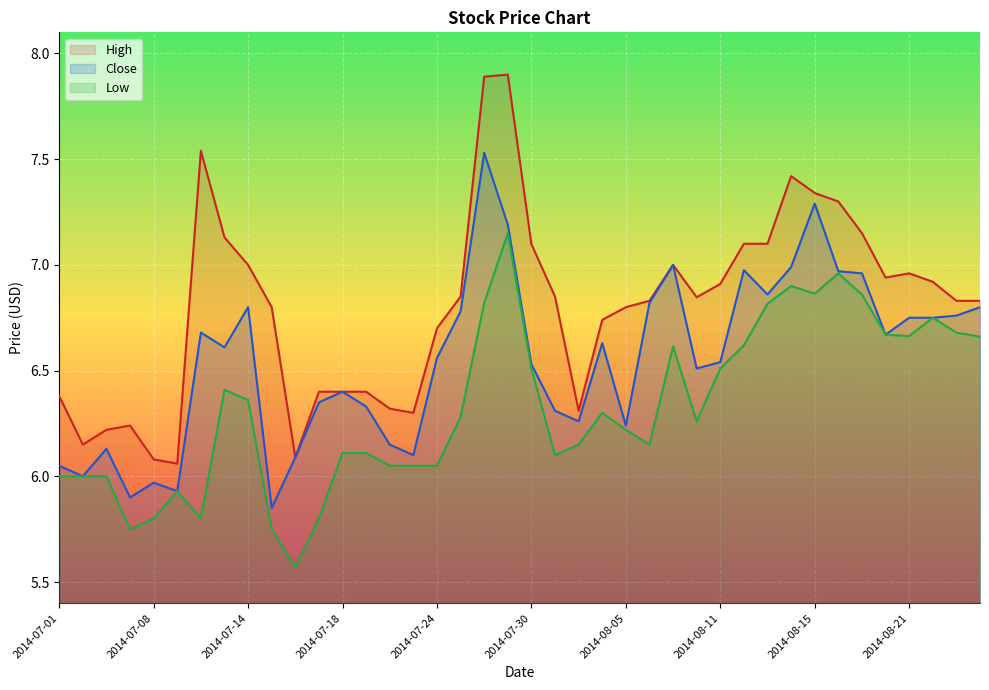

What is the value of the High point at the 18th from the left?

6.8